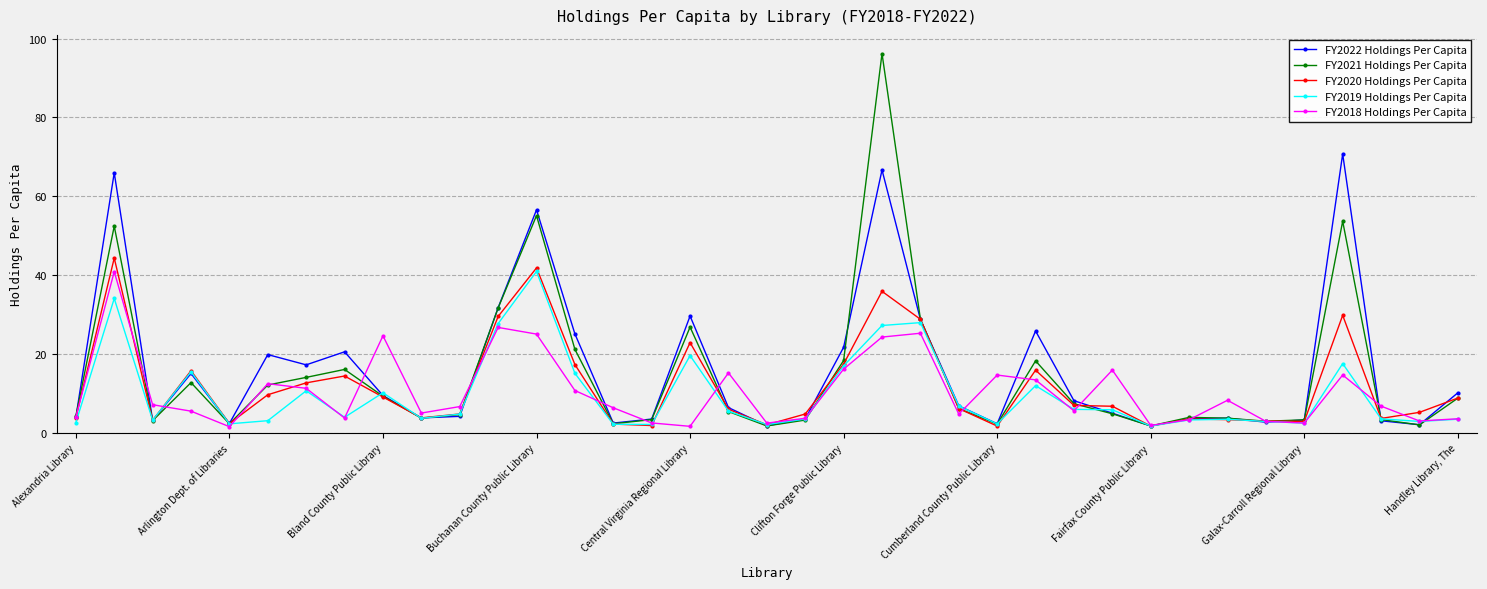

At how many categories does at least one series exceed 38?

4